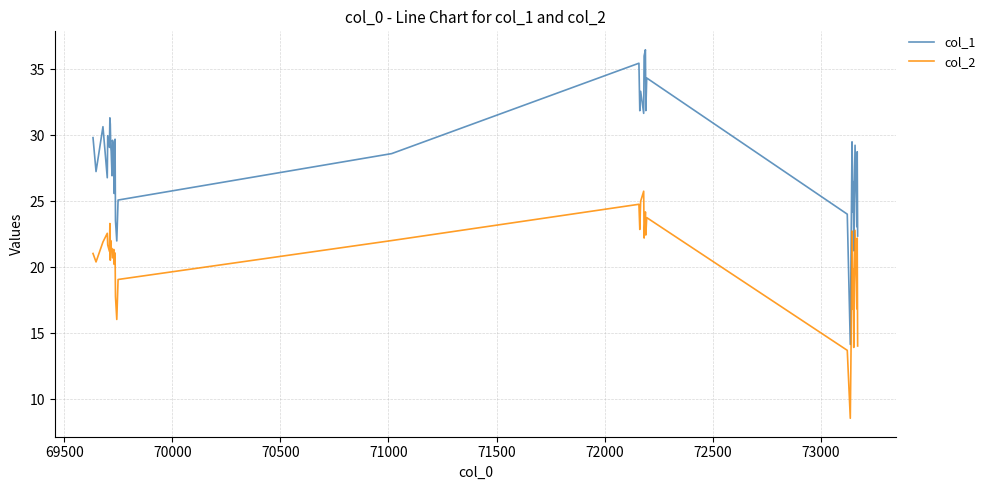

List the series in order of their overall mean, highest first.

col_1, col_2